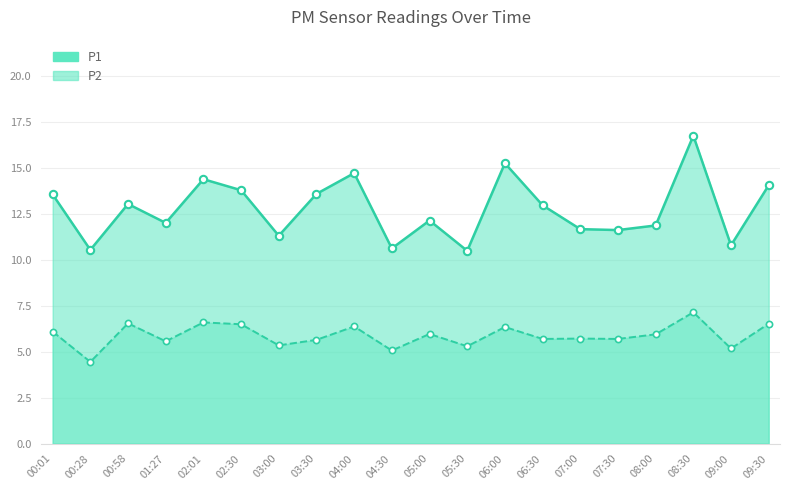

Which series reaches the maximum Y coordinate?

P1